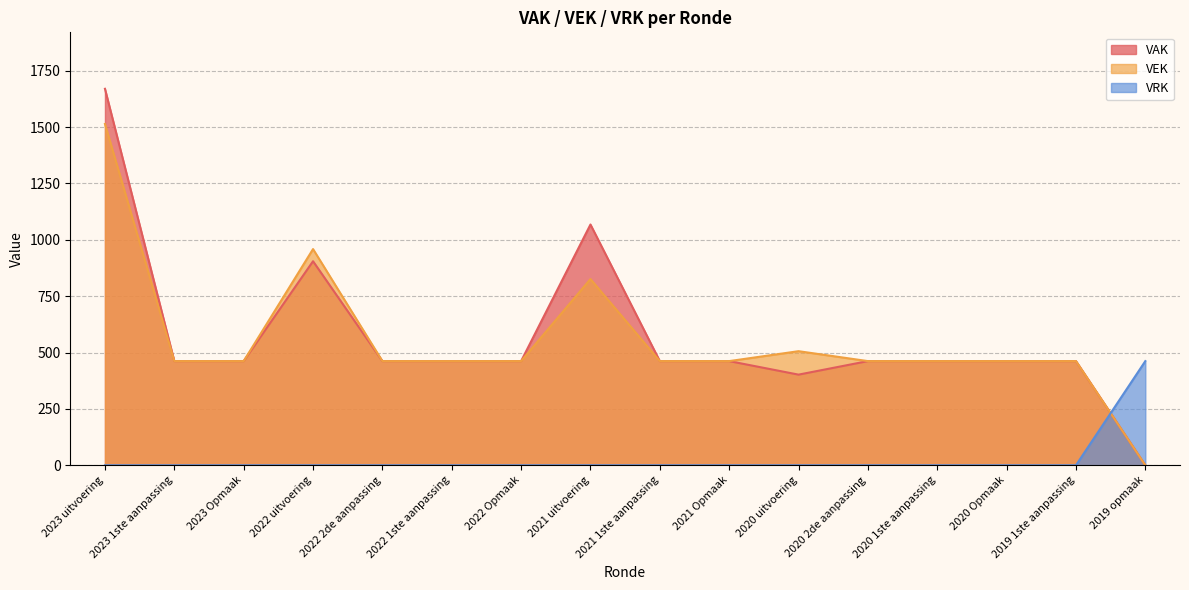

True or false: VEK and VAK intersect in this chart.

False